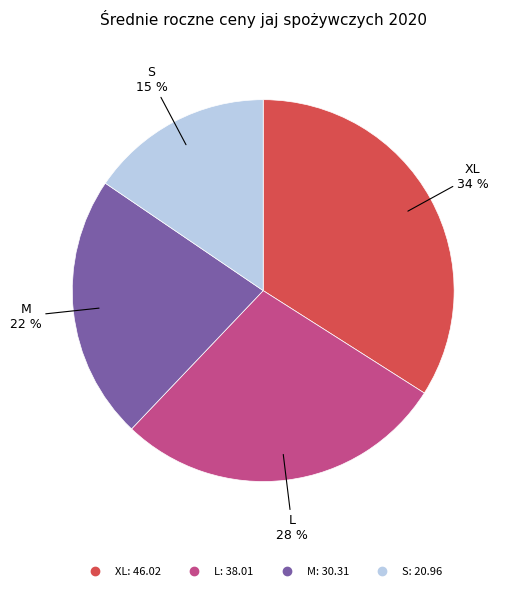

How many slices are in this pie chart?

4